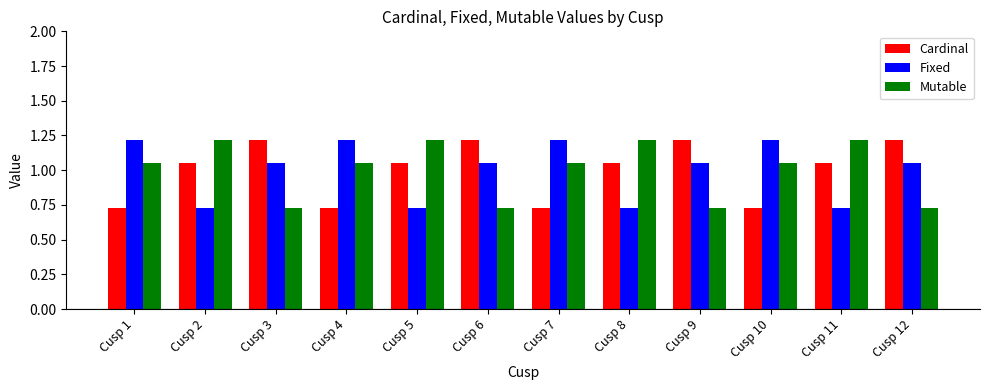

Where does the Mutable series first go above 1?

Cusp 1